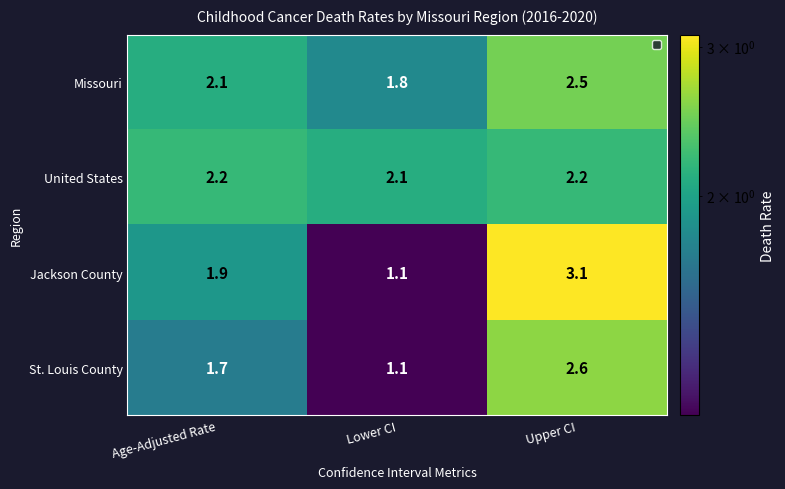

Rank the series by their maximum value, from highest to lowest.

Jackson County, St. Louis County, Missouri, United States